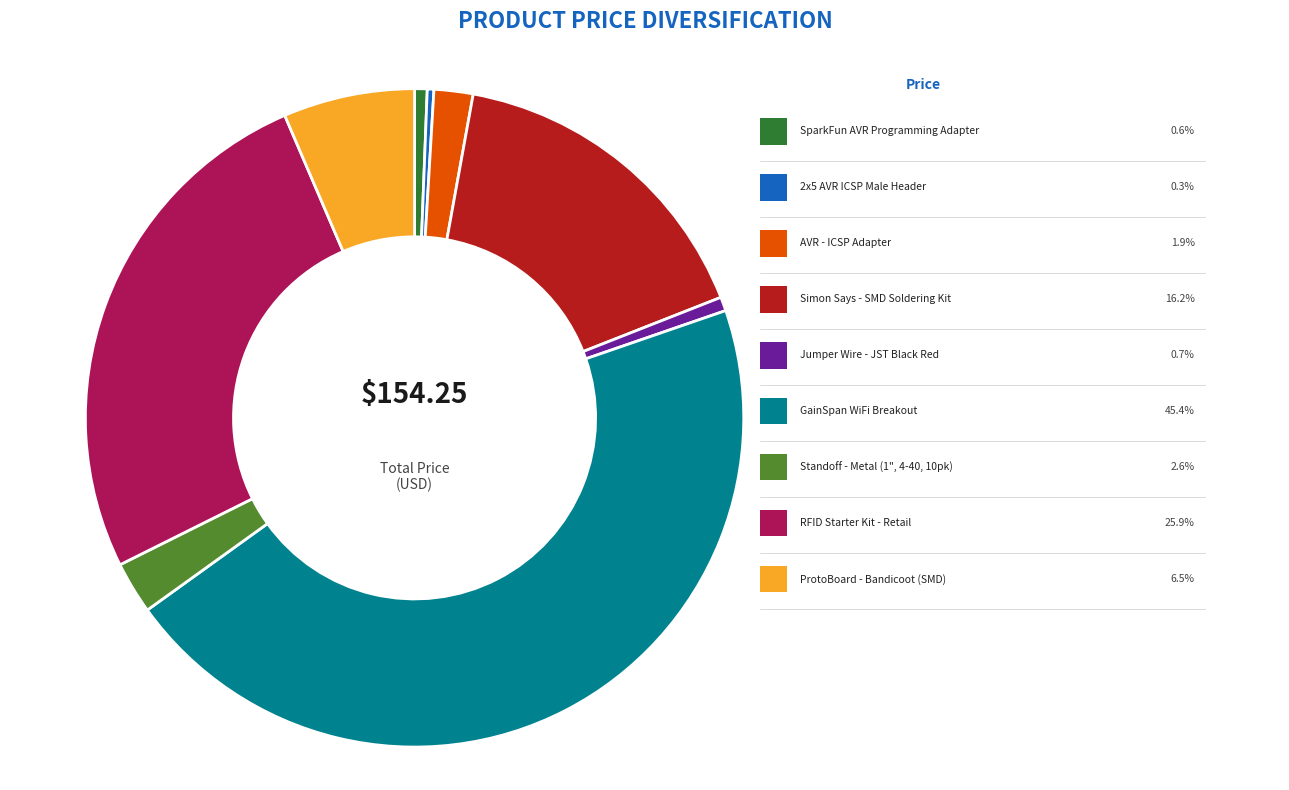

Is there any slice that represents more than half of the pie?

No